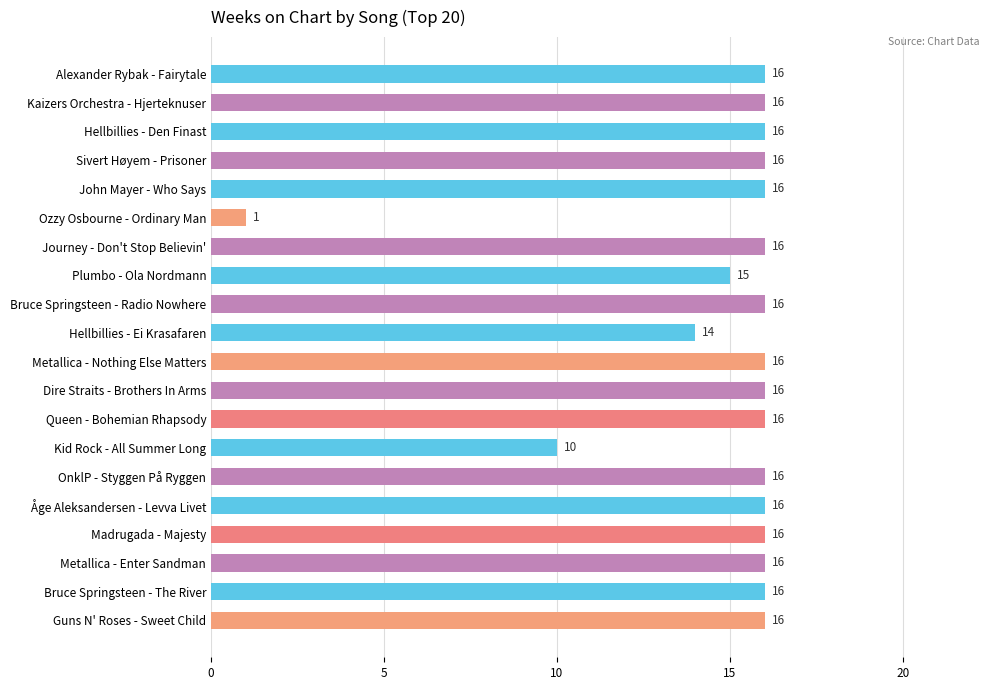

How many data points does each series have?

20